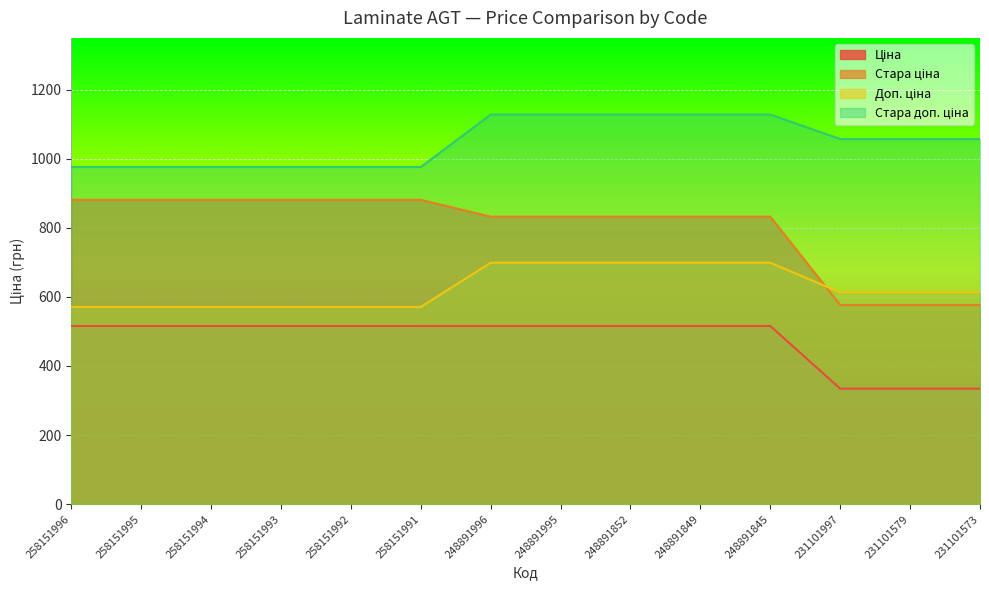

At which label does Стара ціна reach its minimum?

231101997